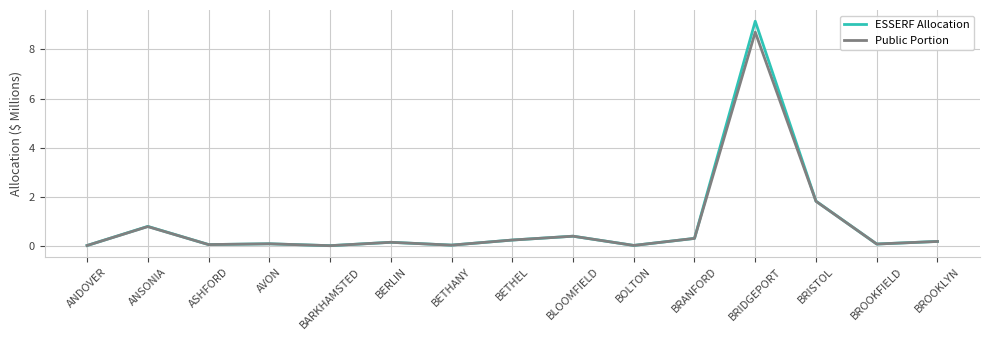

At which category is the sum across all series the highest?

BRIDGEPORT